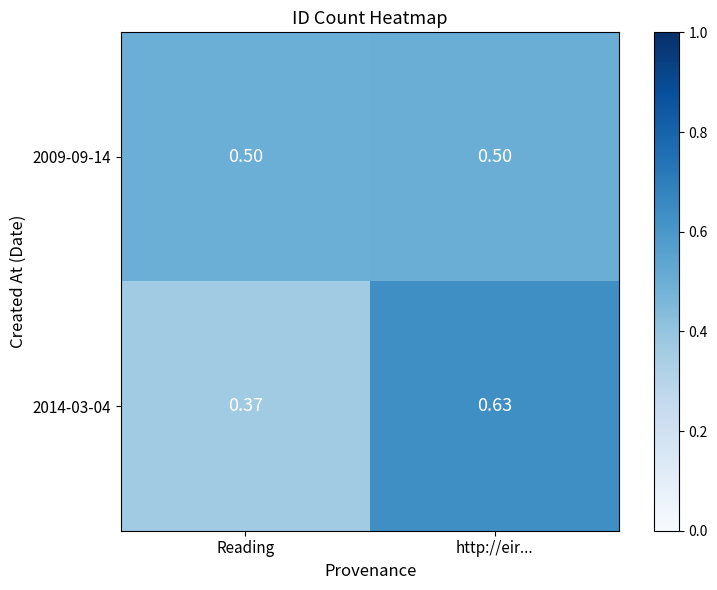

At which label does 2014-03-04 reach its peak?

http://eir...